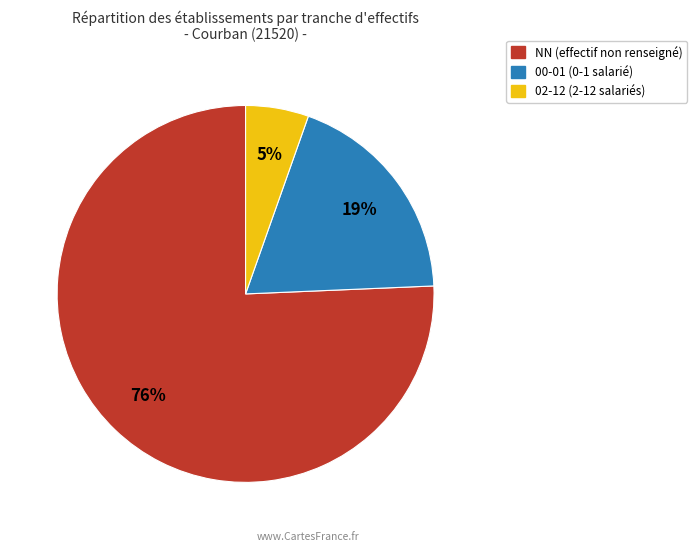

Is there a majority slice in this chart?

Yes